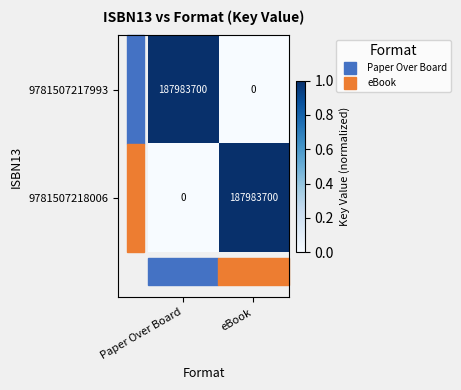

What is the spread (max minus min) of values at eBook?

187983700